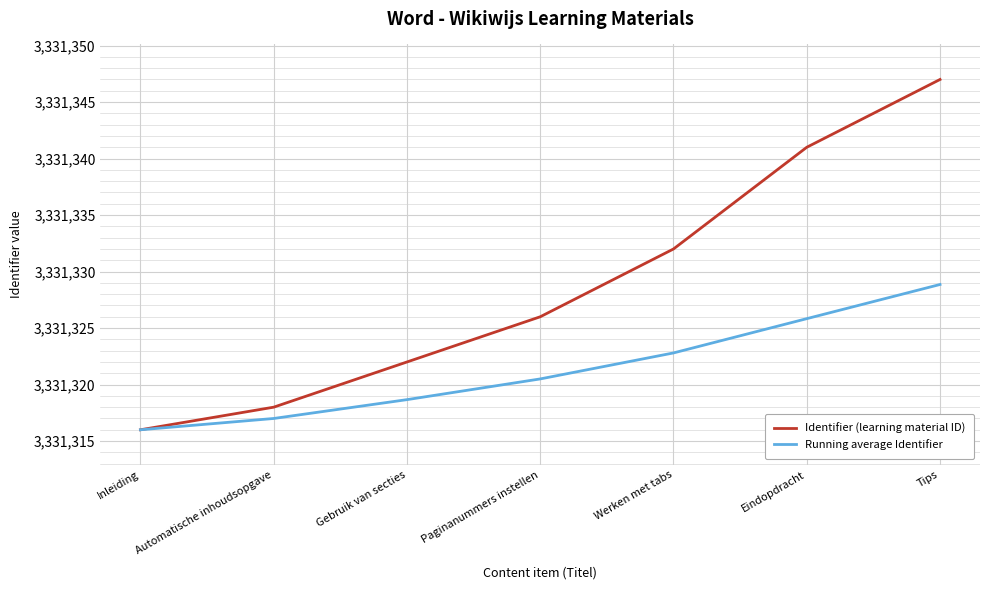

What position from the right is Eindopdracht?

2